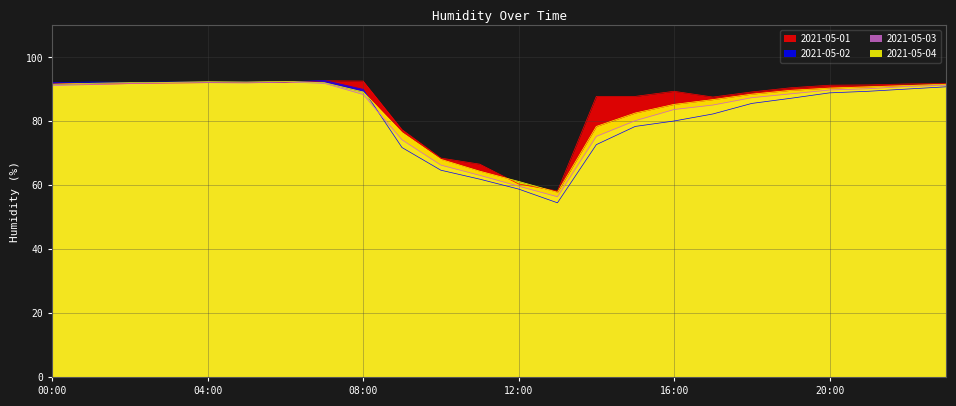

How many intersections are there between 2021-05-02 and 2021-05-04?

3